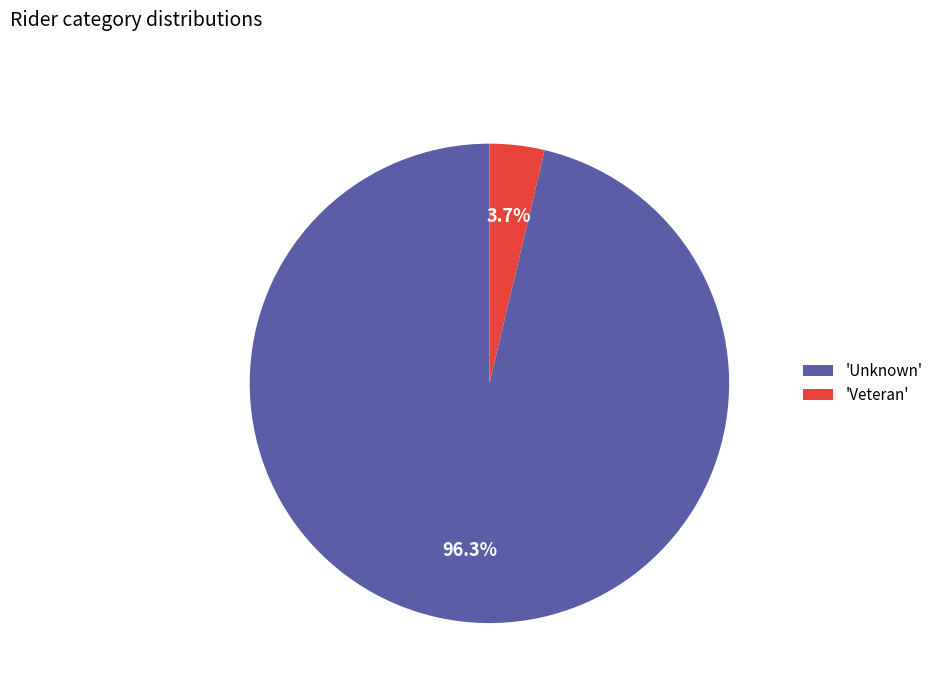

What is the largest slice in the pie chart?

'Unknown'